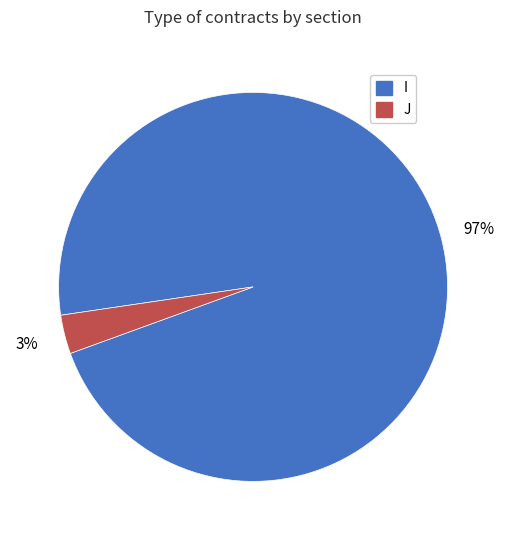

Count the number of slices in the pie.

2